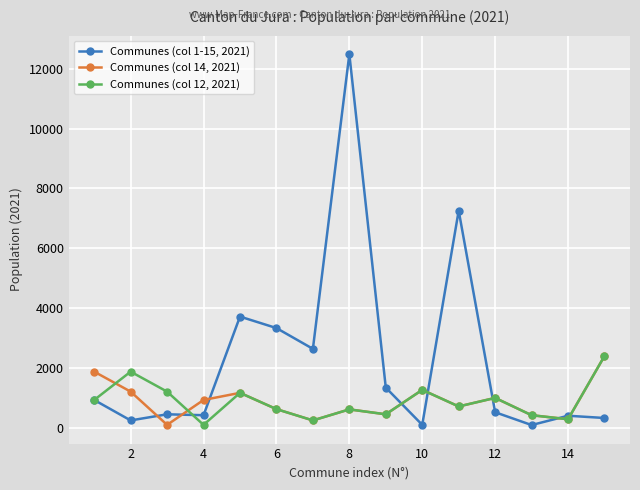

True or false: Communes (col 14, 2021) has more than 2 points higher than both neighbors.

True